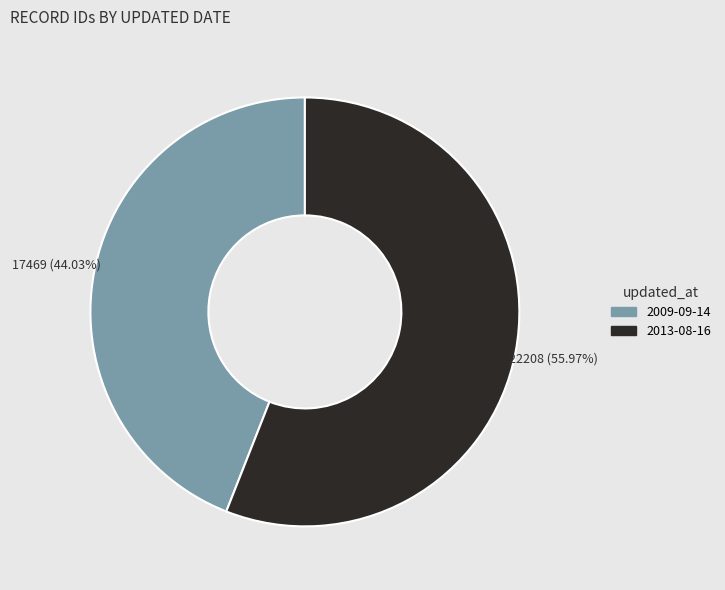

To the nearest percent, what percentage of the pie is 2009-09-14?

44%